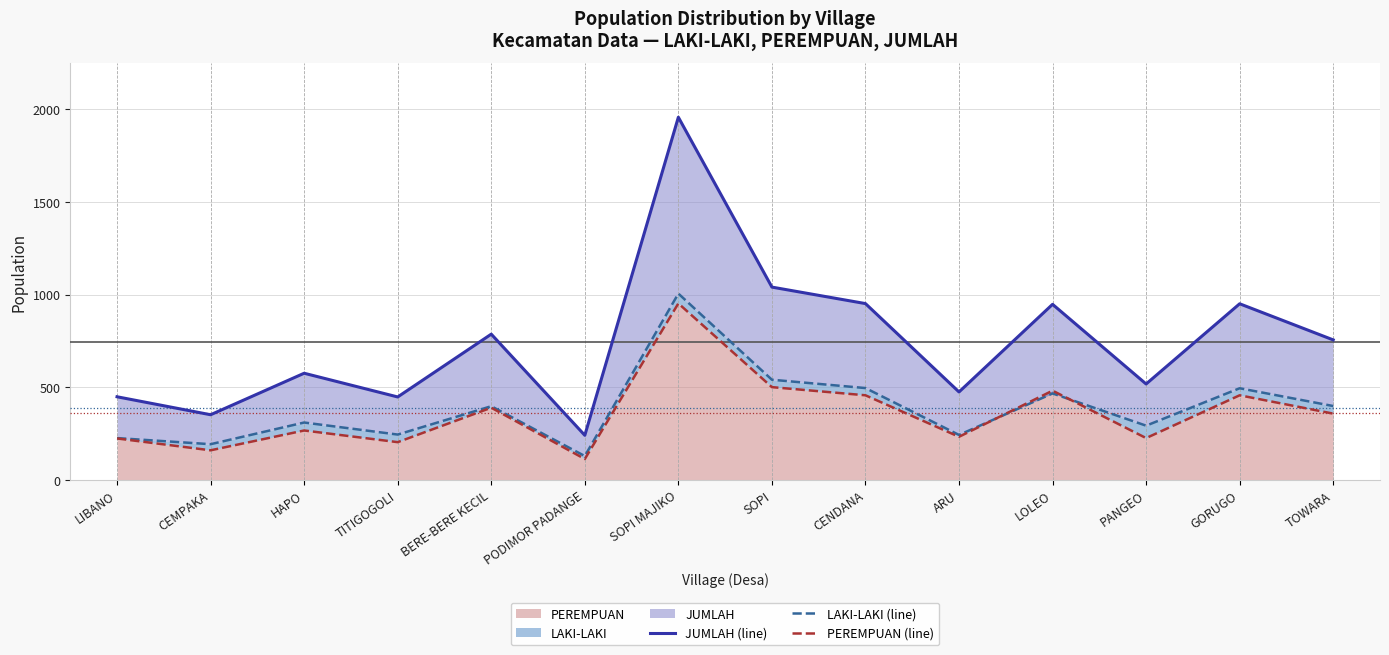

Rank the series by their maximum value, from highest to lowest.

JUMLAH (line), LAKI-LAKI (line), PEREMPUAN (line)